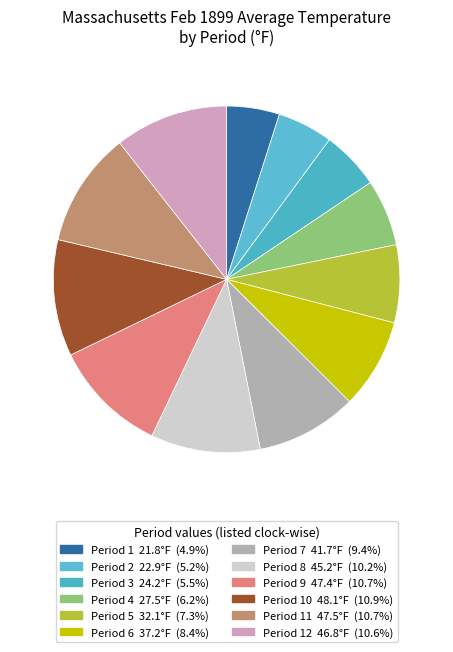

Does any single category account for the majority?

No